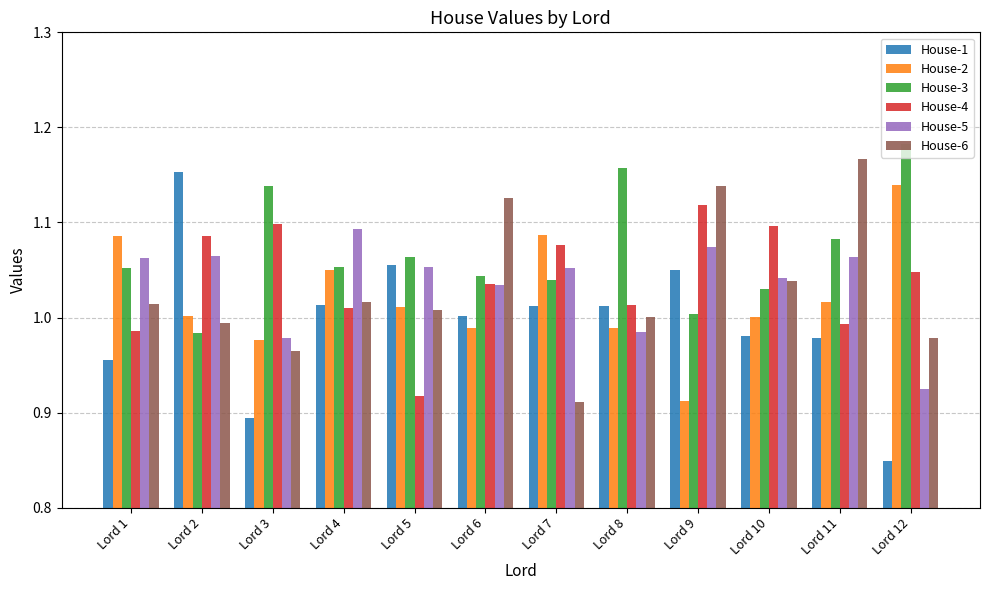

Is the value of House-3 at Lord 2 greater than the value of House-4 at Lord 11?

No